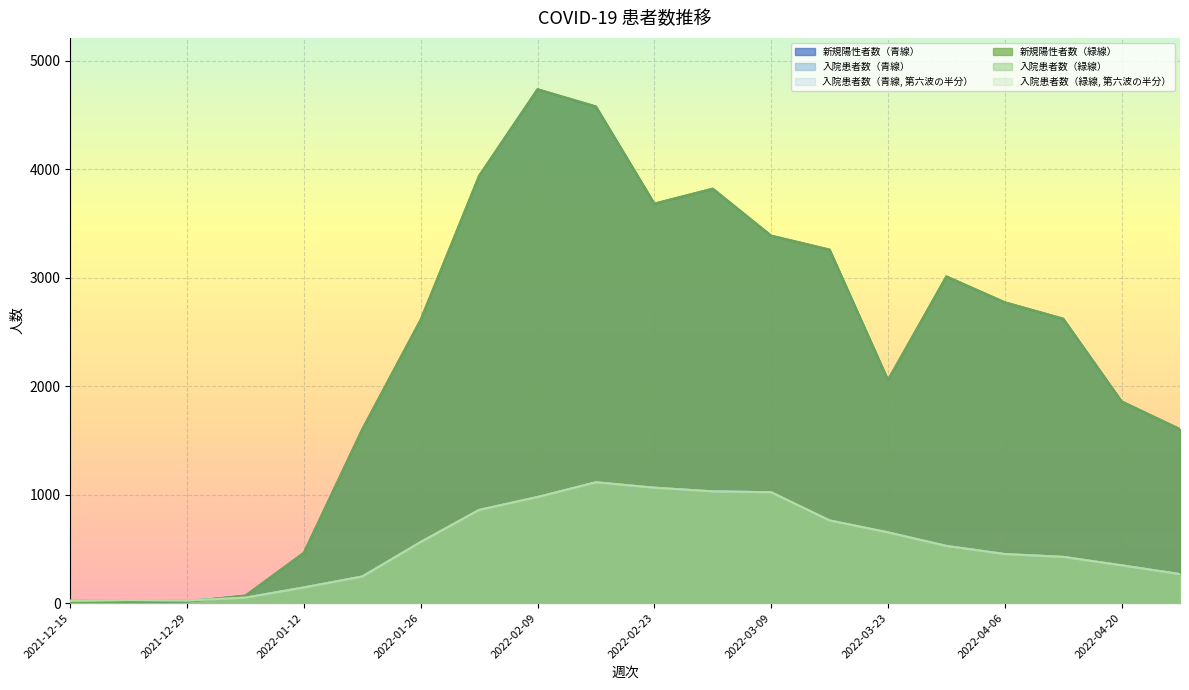

At which category is the sum across all series the highest?

2022-02-16